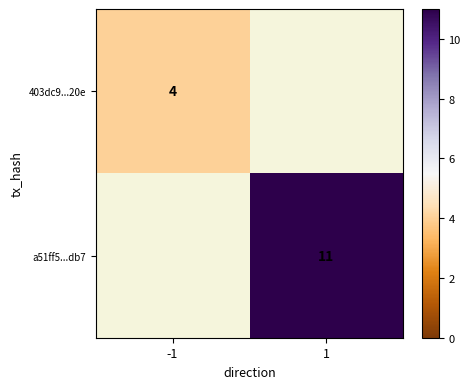

Count the number of data series in this chart.

2